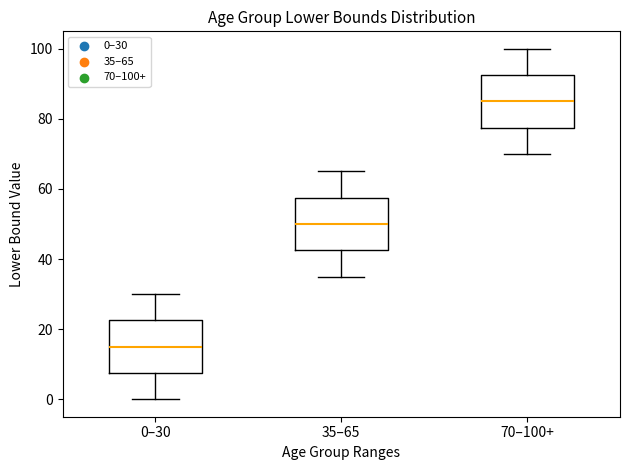

Reading left to right, transcribe this box plot: for each box, give where its median line is, the range the box spans, and where its two whiskers end, as read against the y-axis. The values are not printed on the chart, so give them approximately, as read against the axis.

0–30: median 16, box 8 to 22, whiskers 0 to 30
35–65: median 50, box 42 to 58, whiskers 36 to 66
70–100+: median 86, box 78 to 92, whiskers 70 to 100